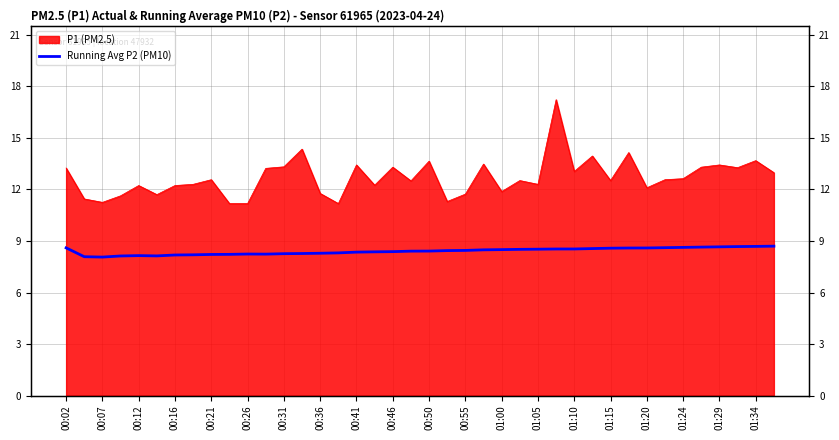

Which category has the lowest value across all series?

00:07